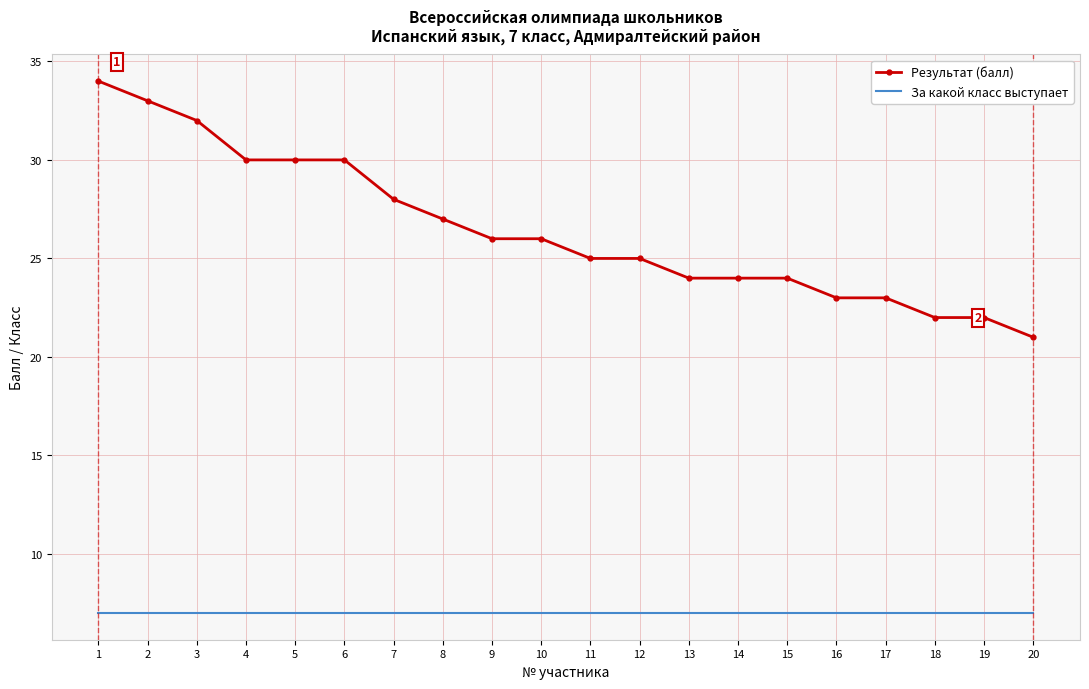

What is the sum of the Результат (балл) values at 1 and 6?

64